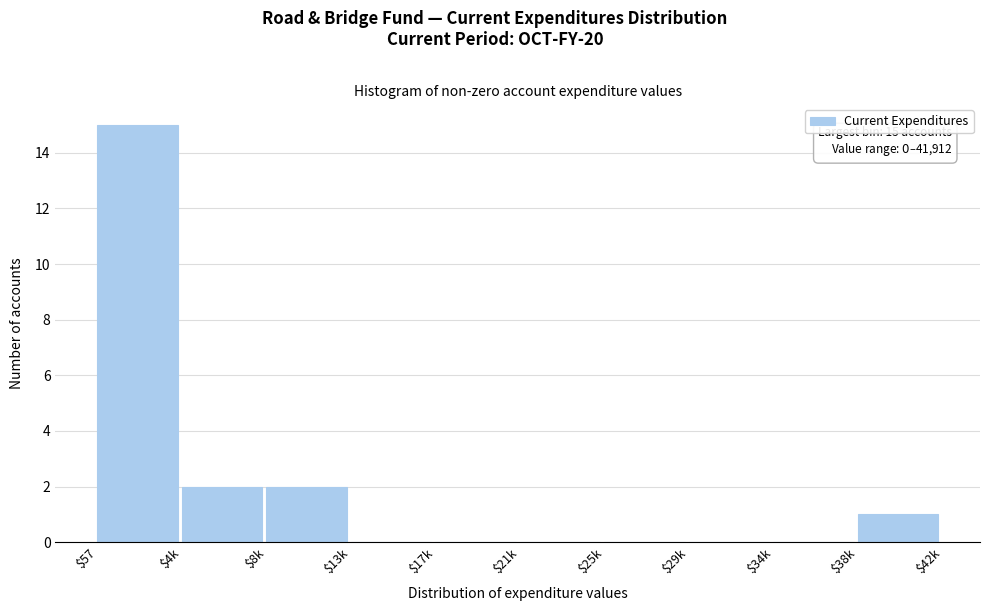

What is the sum of all values?

20